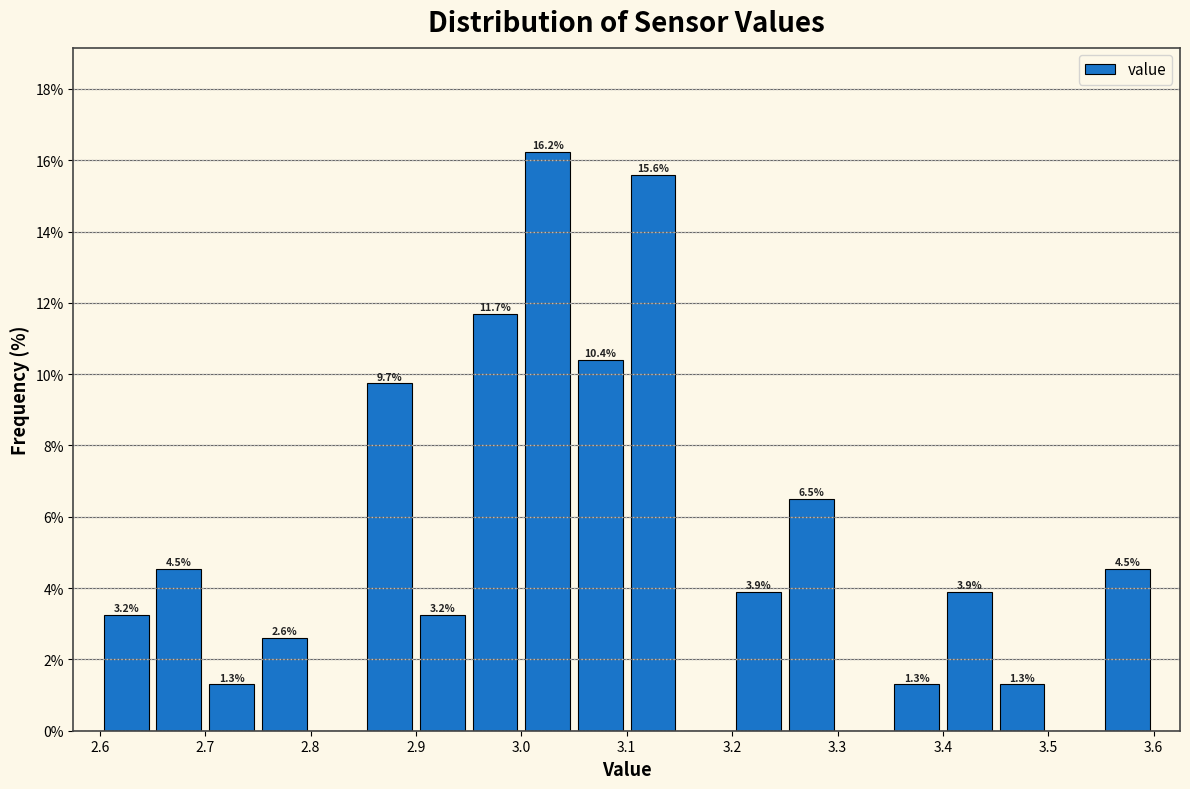

Which range on the x-axis has the tallest bar?

3.00 to 3.05